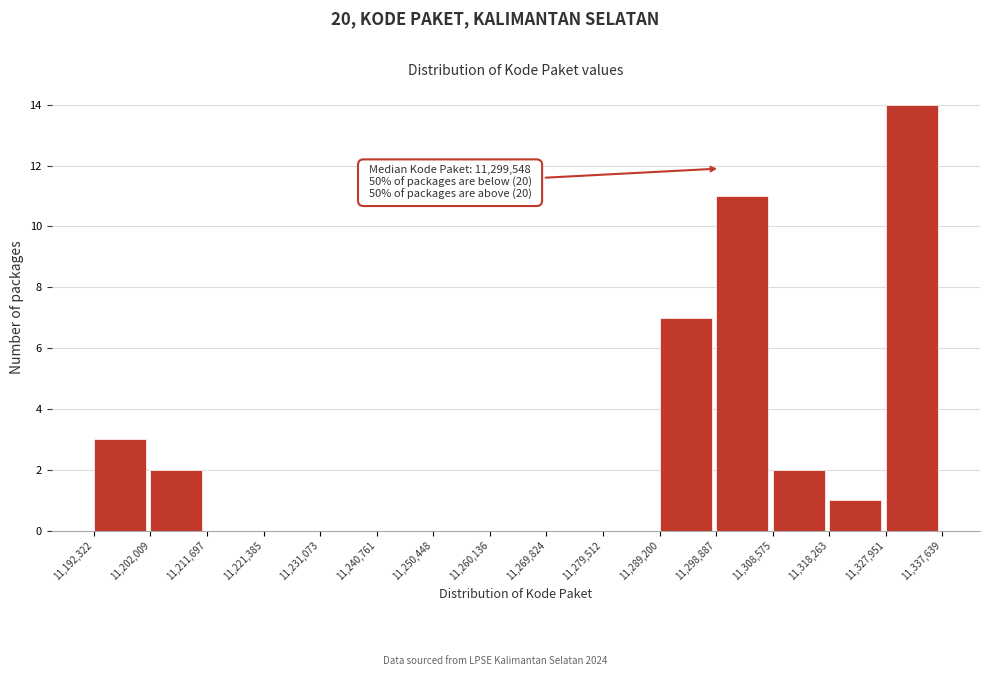

Over which range of the x-axis is the bar tallest?

11,327,951 to 11,337,639